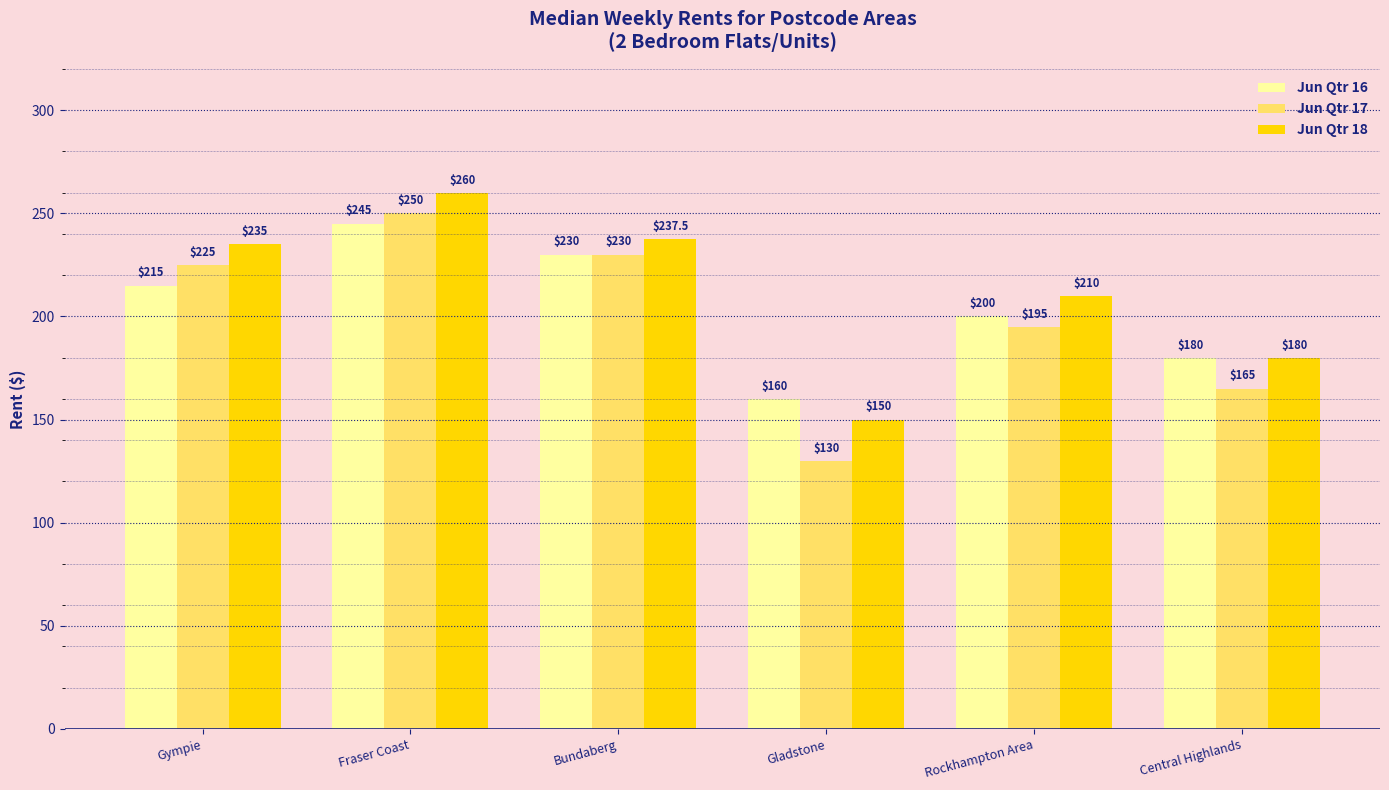

Where is Jun Qtr 16 nearest to the value 202?

Rockhampton Area